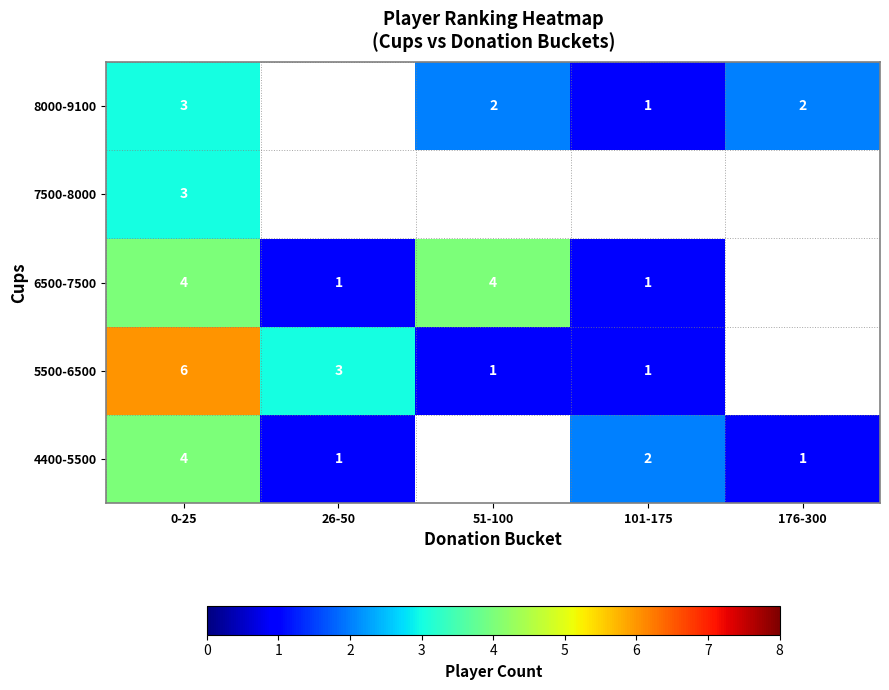

Between 176-300 and 26-50, which is larger?

176-300